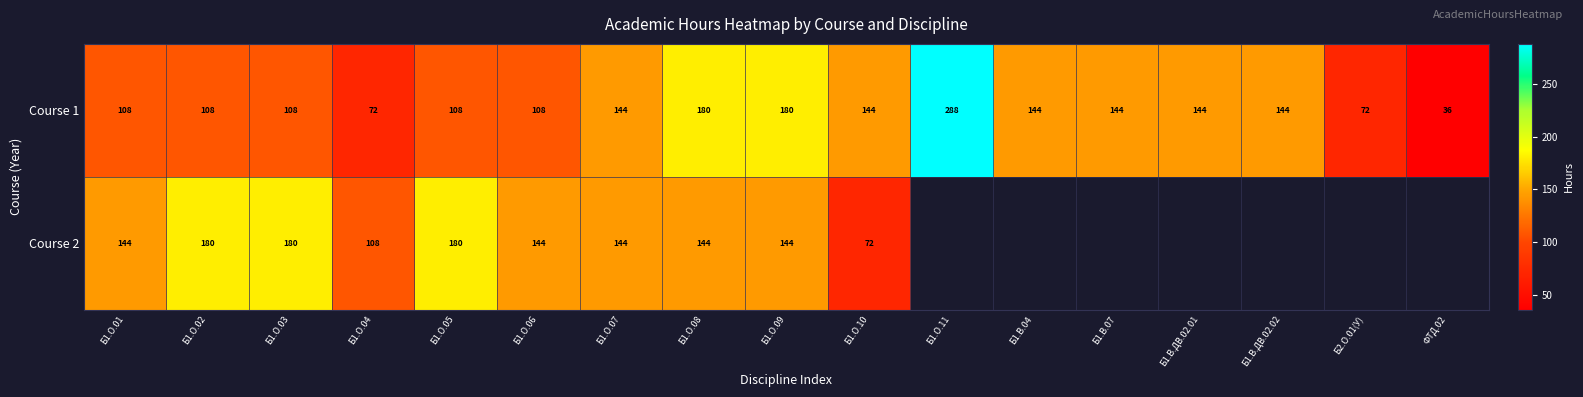

At which category is the sum across all series the highest?

Б1.О.08